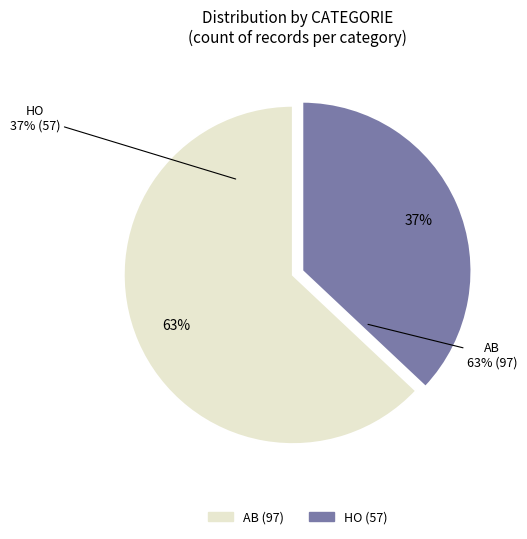

To the nearest percent, what portion does AB represent?

63%